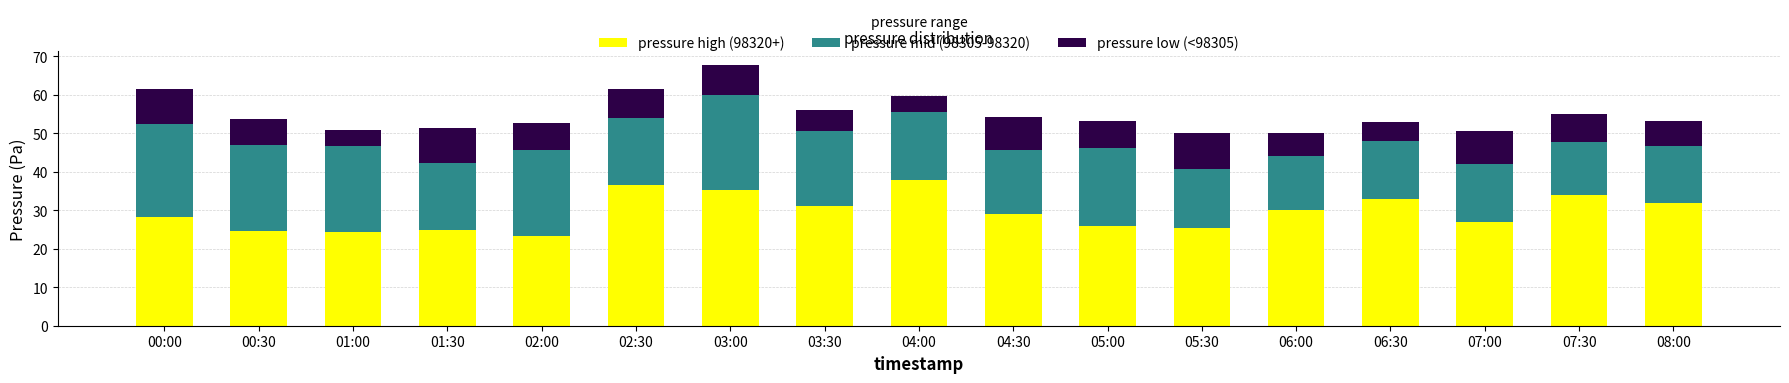

What is the difference between the pressure high (98320+) values at 05:30 and 07:30?

8.5